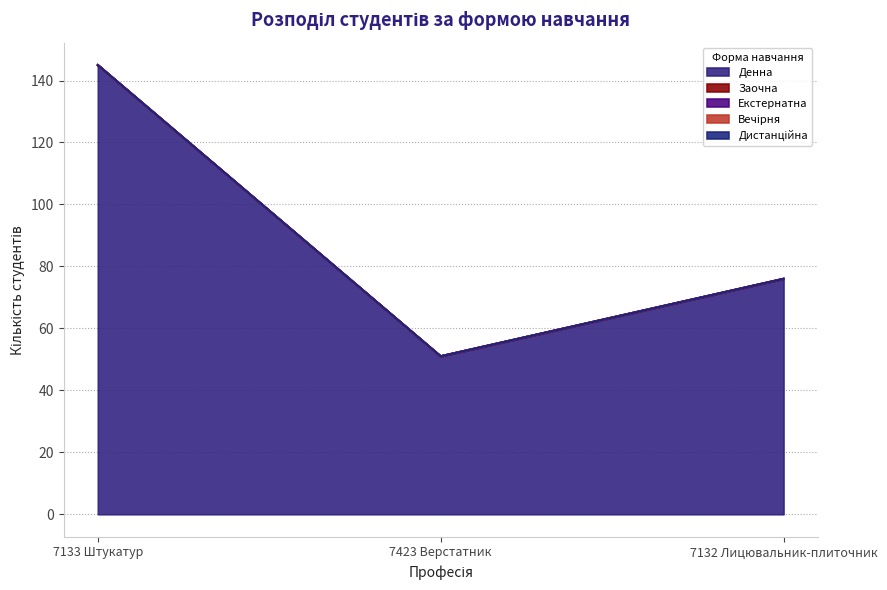

Is the value of Дистанційна at 7423 Верстатник greater than the value of Денна at 7133 Штукатур?

No